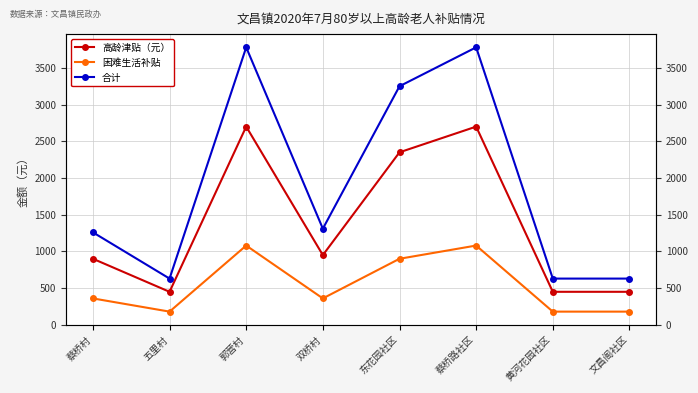

What is the total value across all series at 东花园社区?

6500